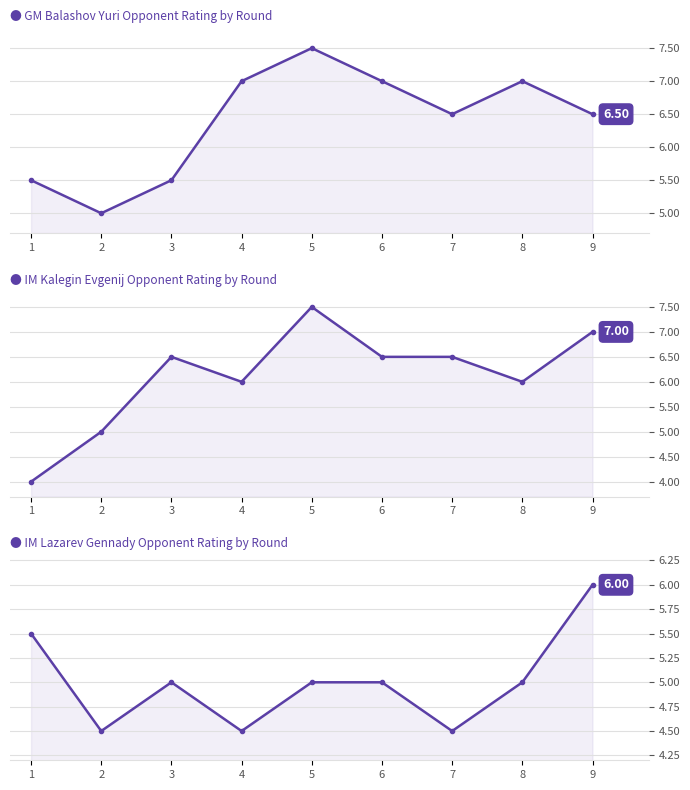

How many times do IM Kalegin Evgenij 2442 and GM Balashov Yuri 2447 cross each other?

2